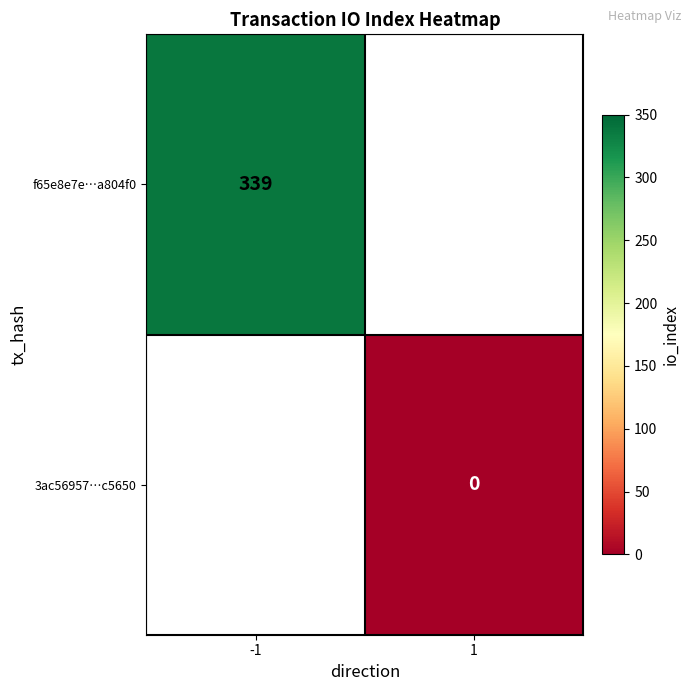

The value of f65e8e7e…a804f0 at -1 is 97. True or false?

False